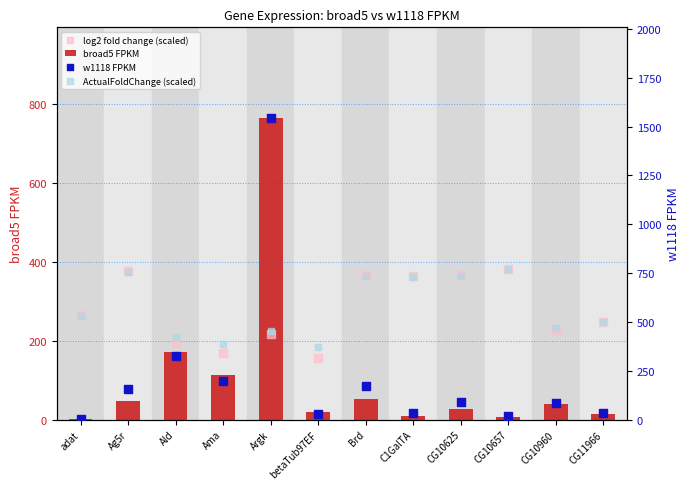

Which series contains the lowest Y value?

broad5 FPKM